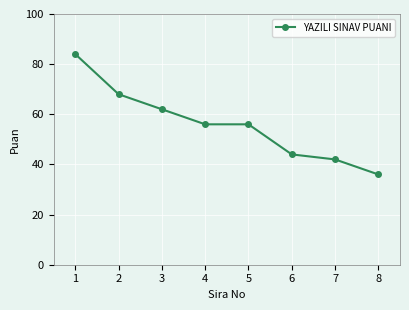

Is this an area chart (filled region under the line)?

No